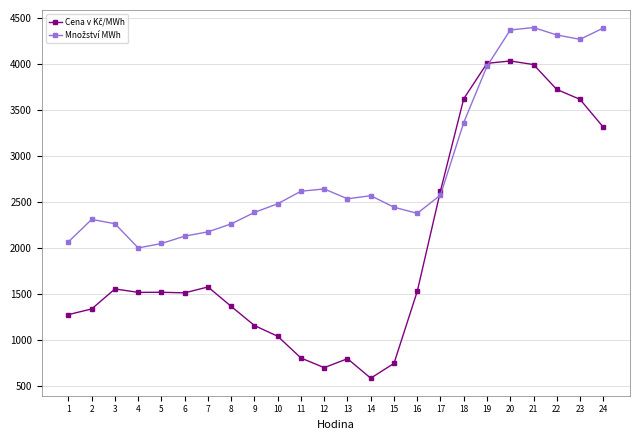

What is the total value across all series at 7?

3742.7